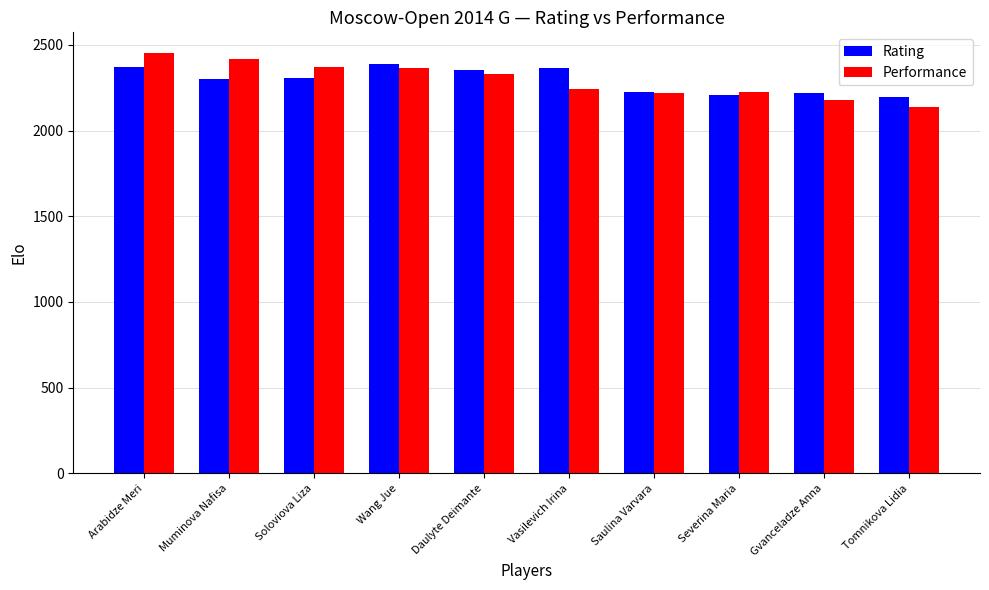

The Performance series shows 2177 at Gvanceladze Anna. True or false?

True